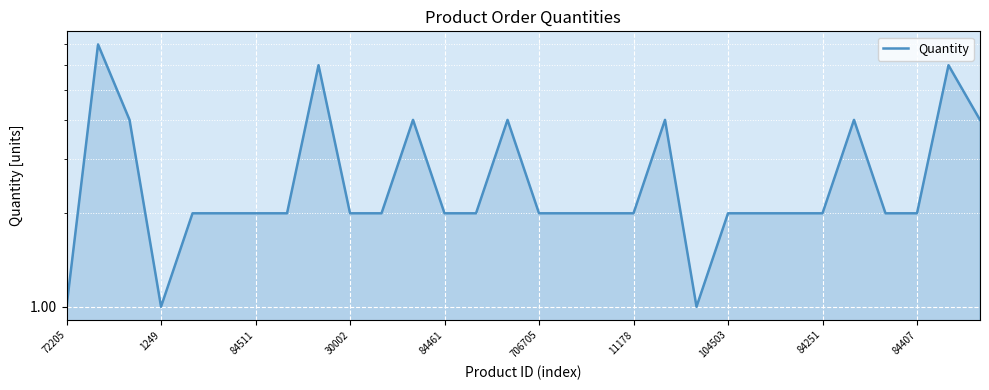

What is the minimum value shown in the chart?

1